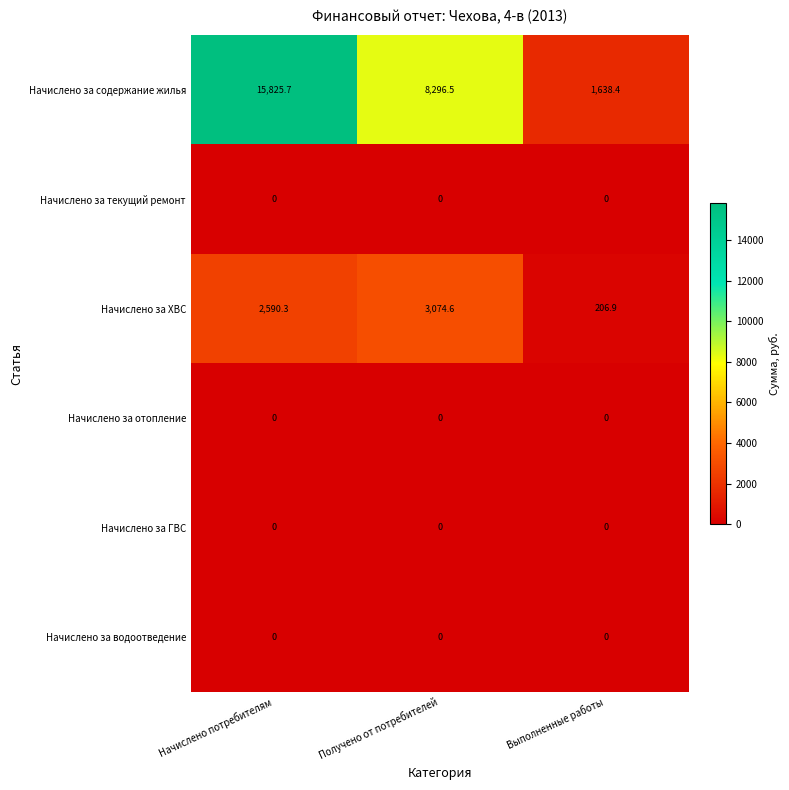

Which series has the widest spread of values?

Начислено за содержание жилья